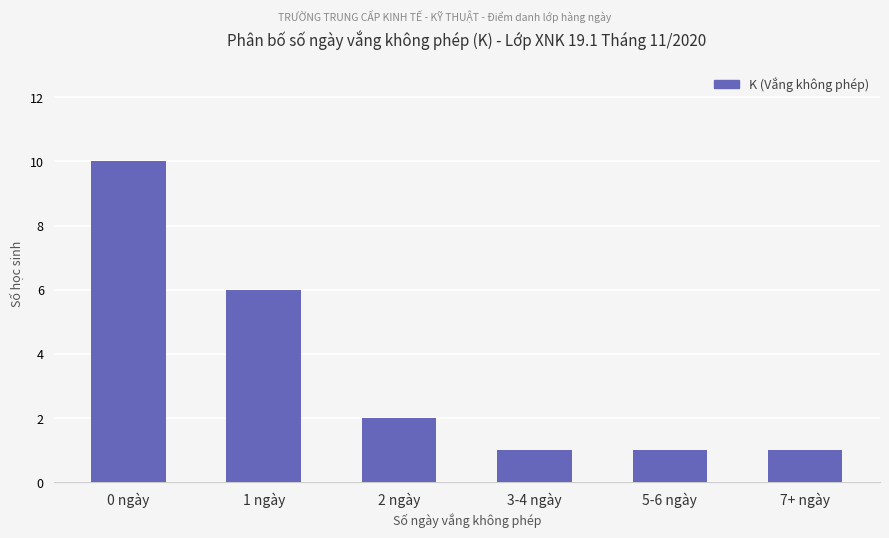

What is the label of the 3rd bar from the left?

2 ngày